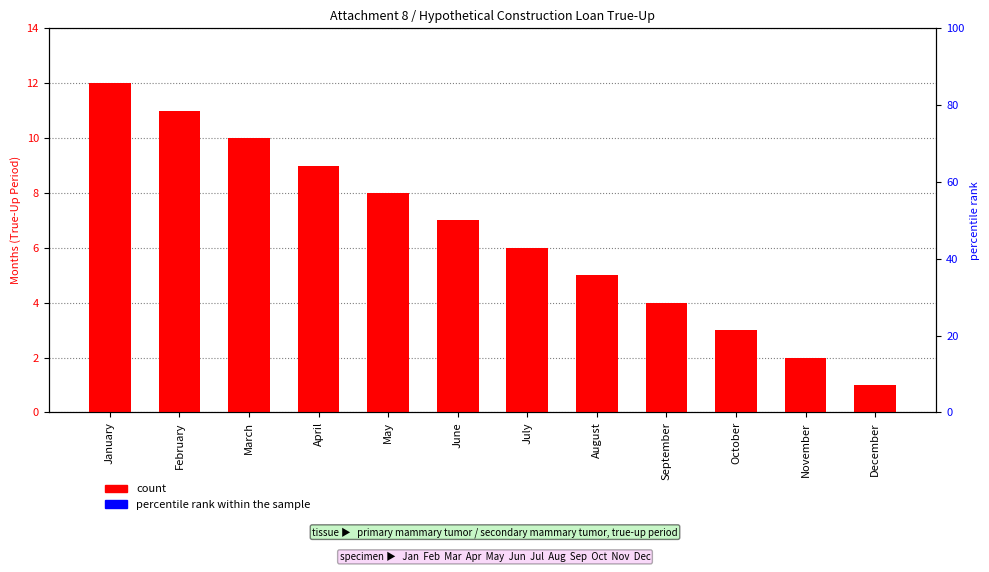

Are the bars horizontal?

No